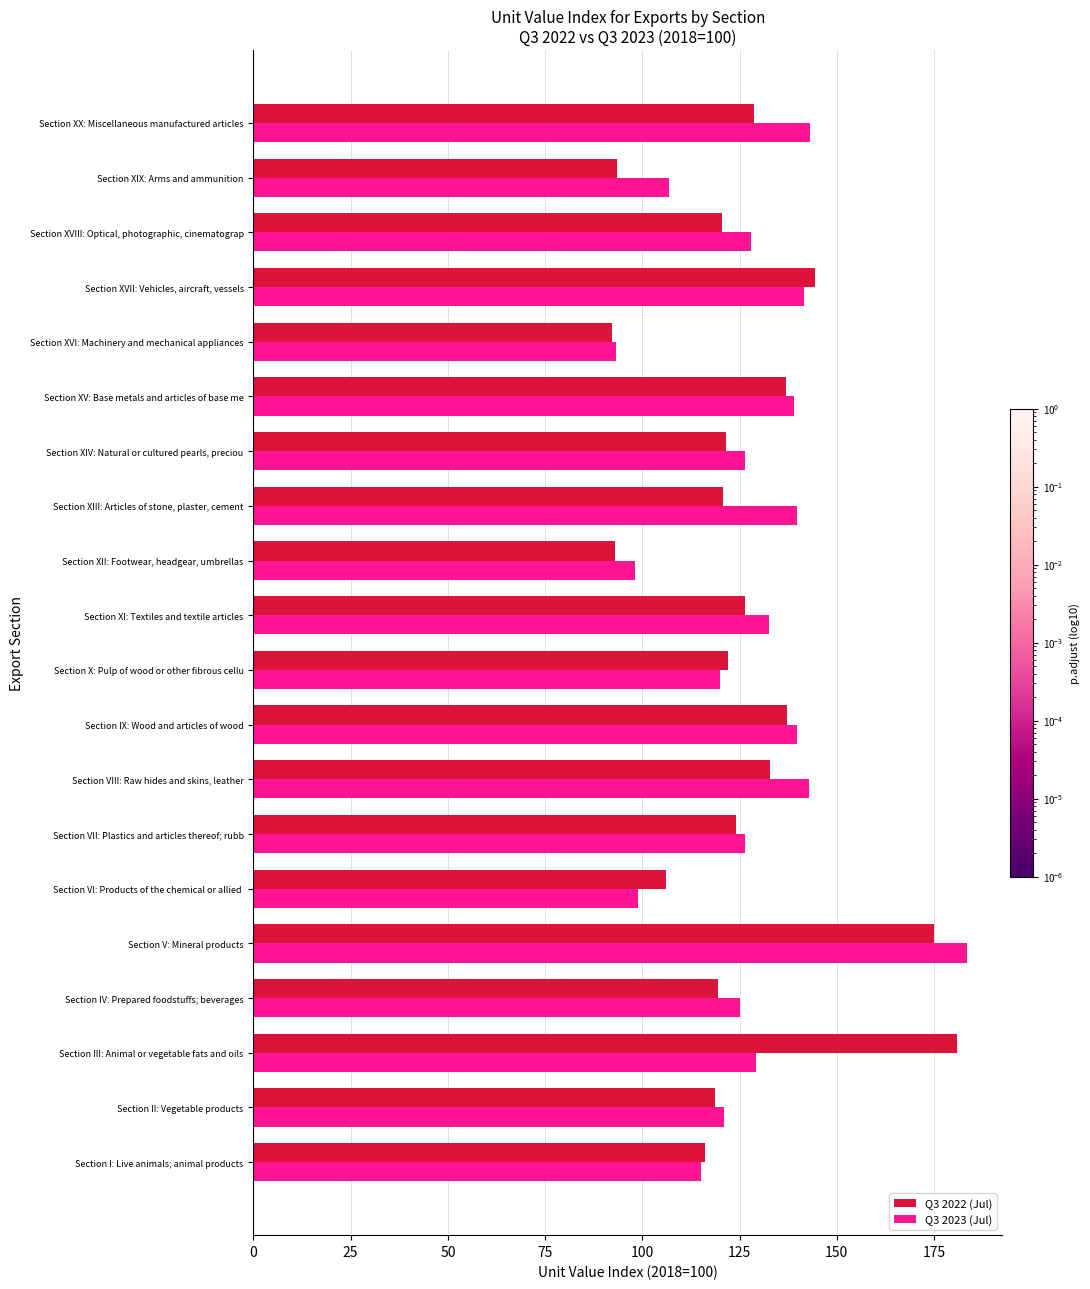

What is the difference between the second highest and minimum values in the Q3 2022 (Jul) series?

82.6